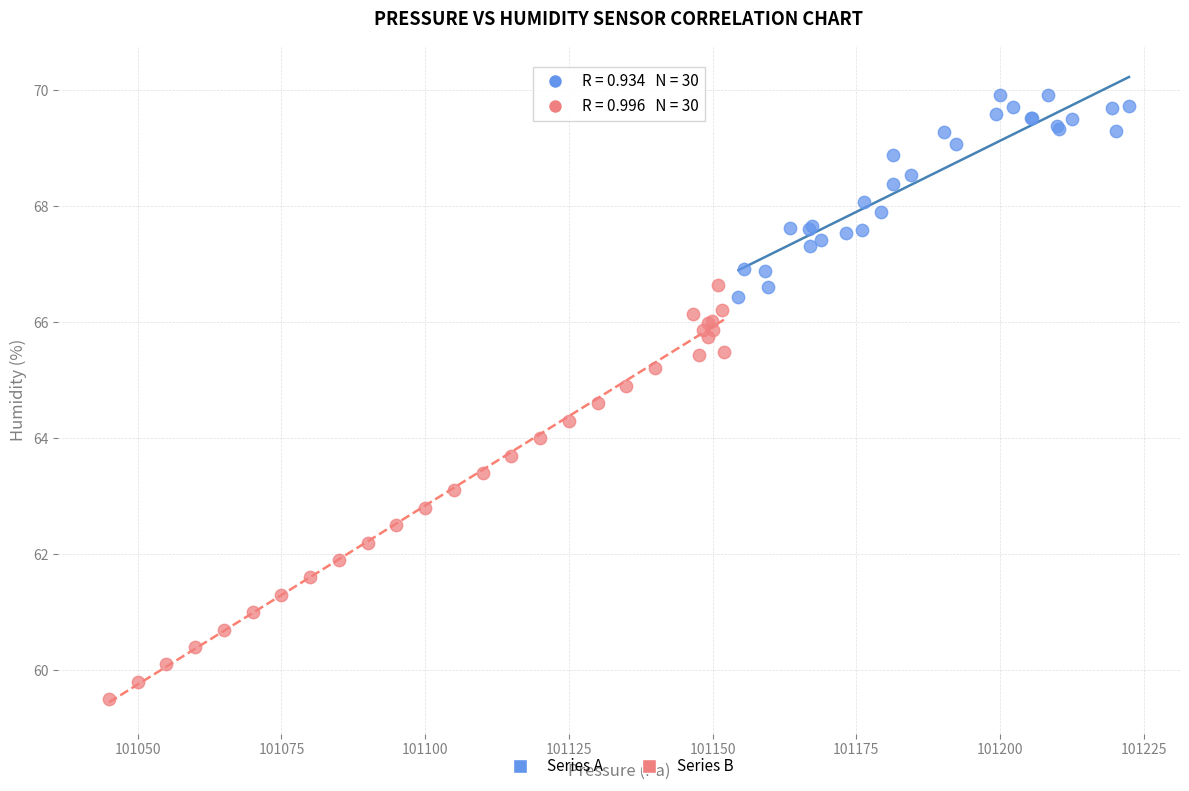

Which series has the largest Y range (max minus min)?

Series B